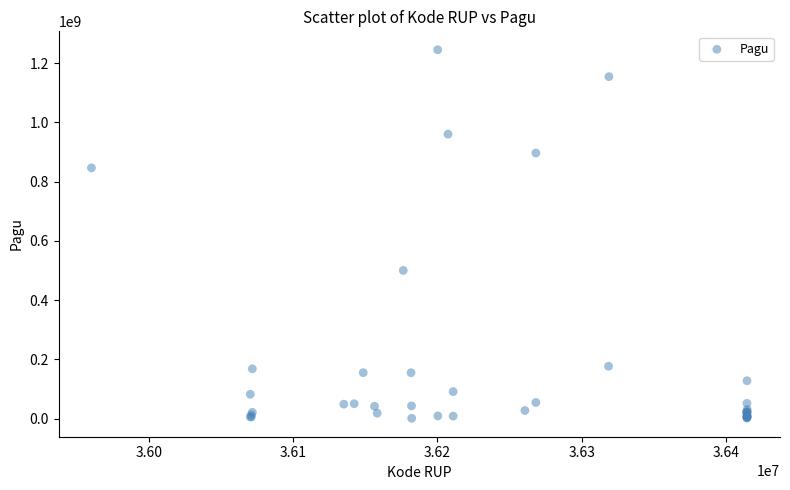

What Y value in the scatter plot is closest to 622840000?

499932000